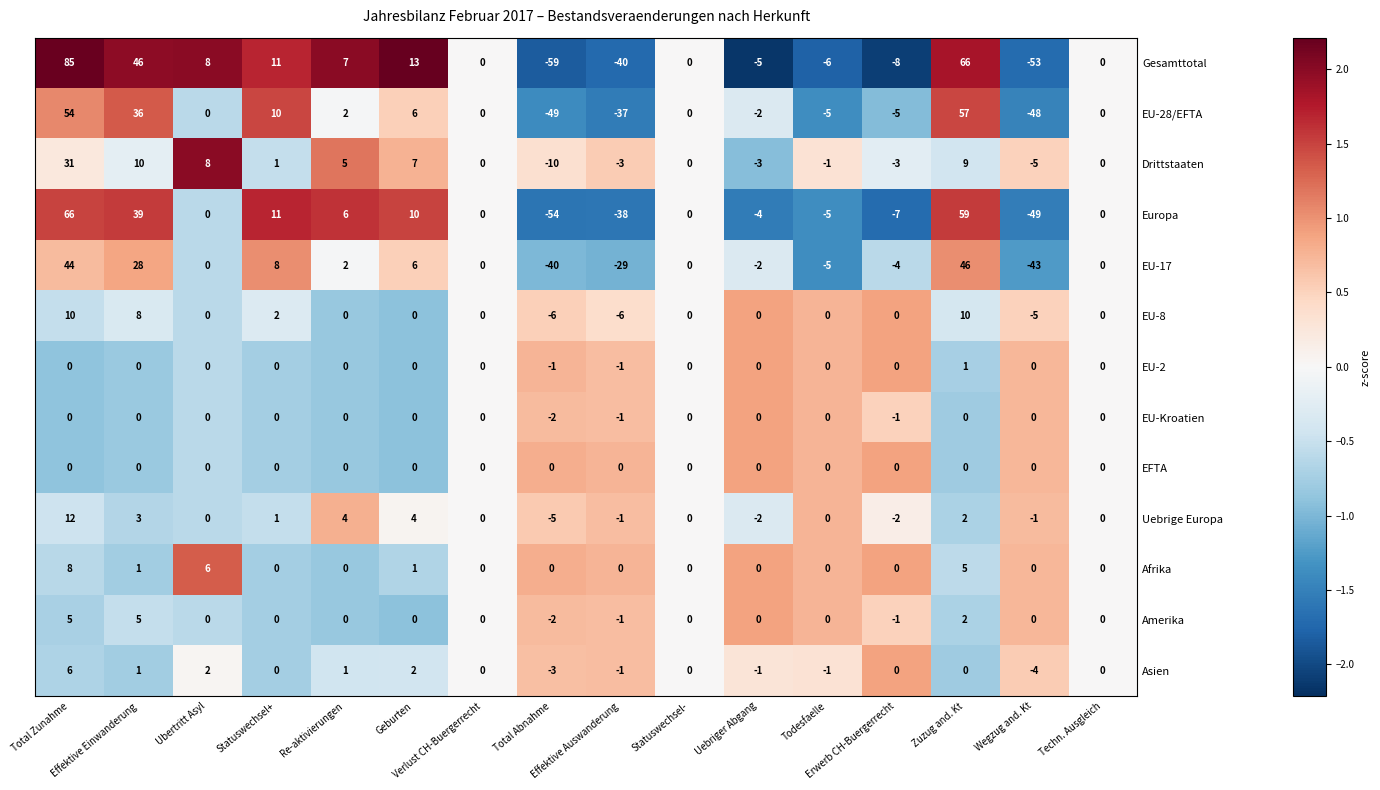

Which series has the largest total across all categories?

Gesamttotal